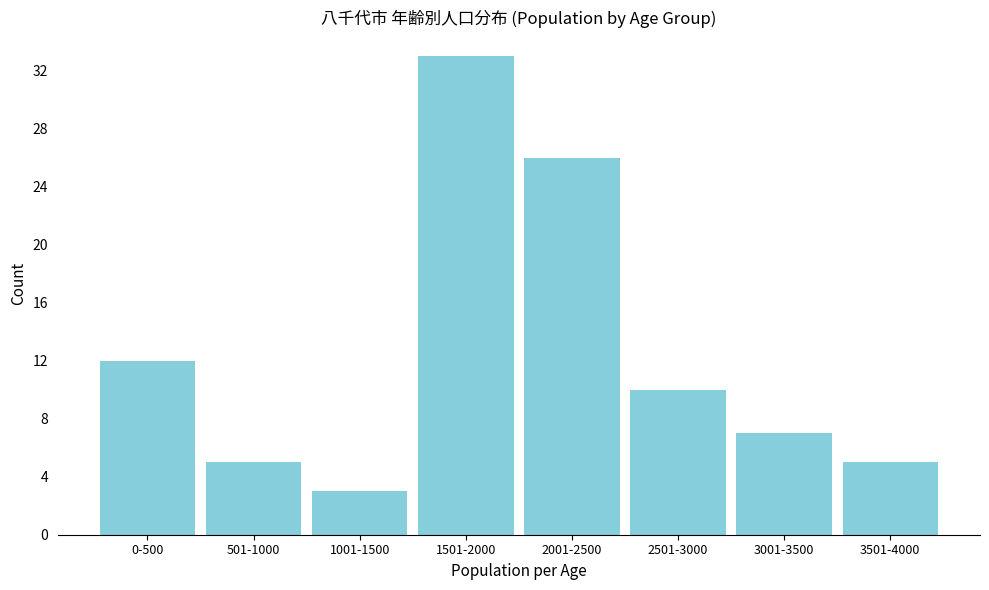

Reading left to right, extract all data points from this chart.

0-500=12	501-1000=5	1001-1500=3	1501-2000=33	2001-2500=26	2501-3000=10	3001-3500=7	3501-4000=5